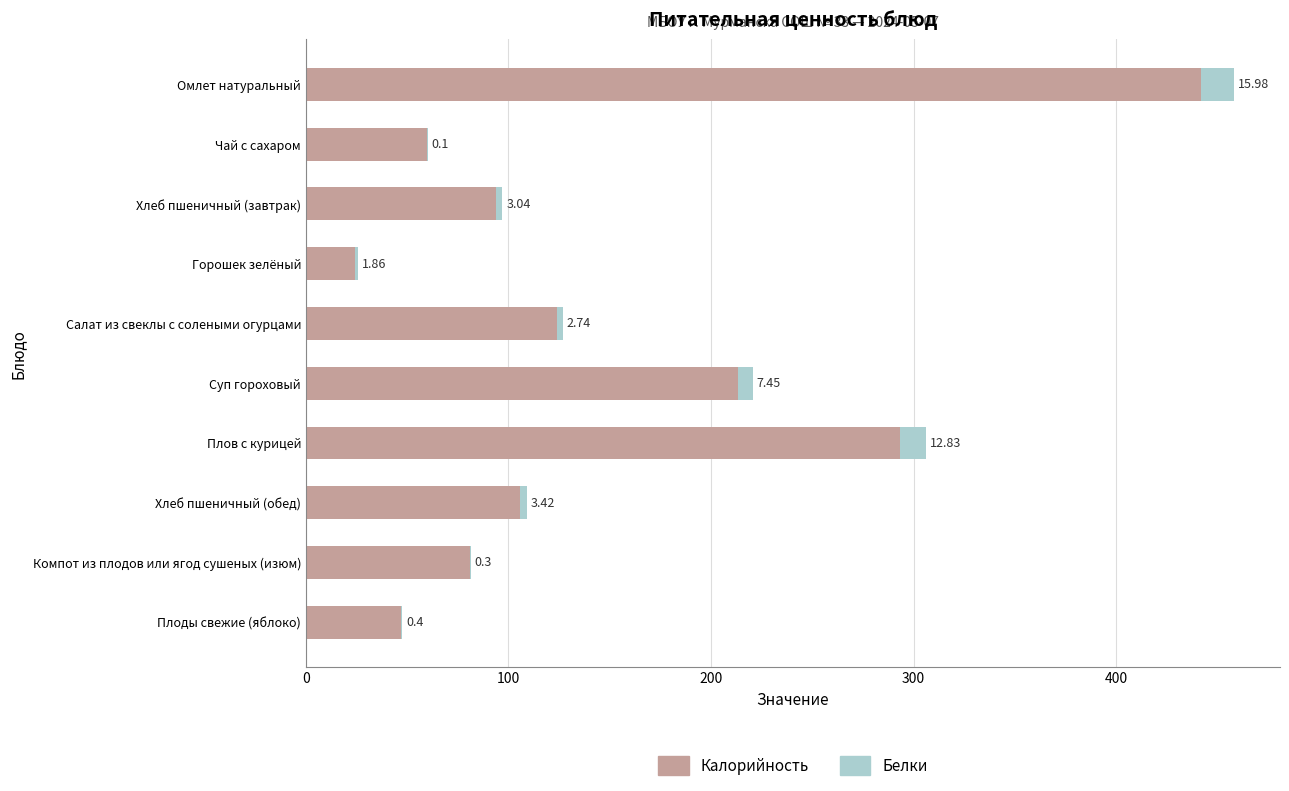

At which label does Калорийность reach its peak?

Омлет натуральный